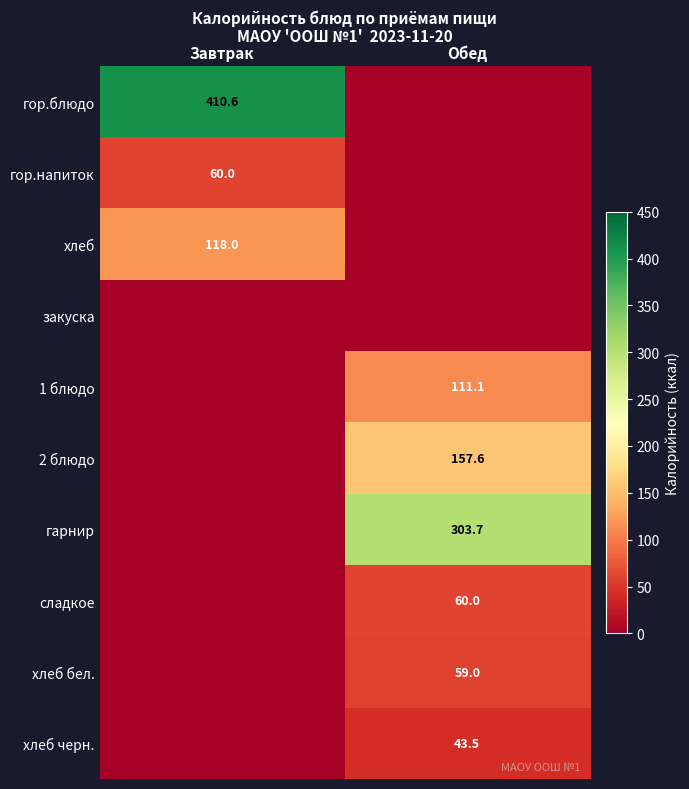

Which has a higher value, Обед or Завтрак?

Завтрак